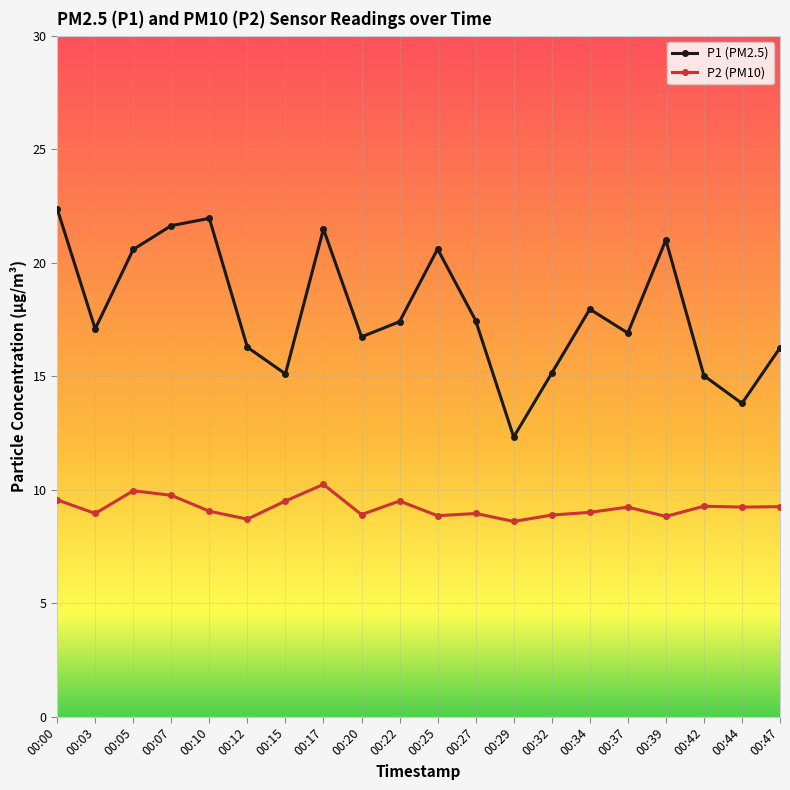

Is the value of P2 (PM10) at 00:00 greater than the value of P1 (PM2.5) at 00:44?

No